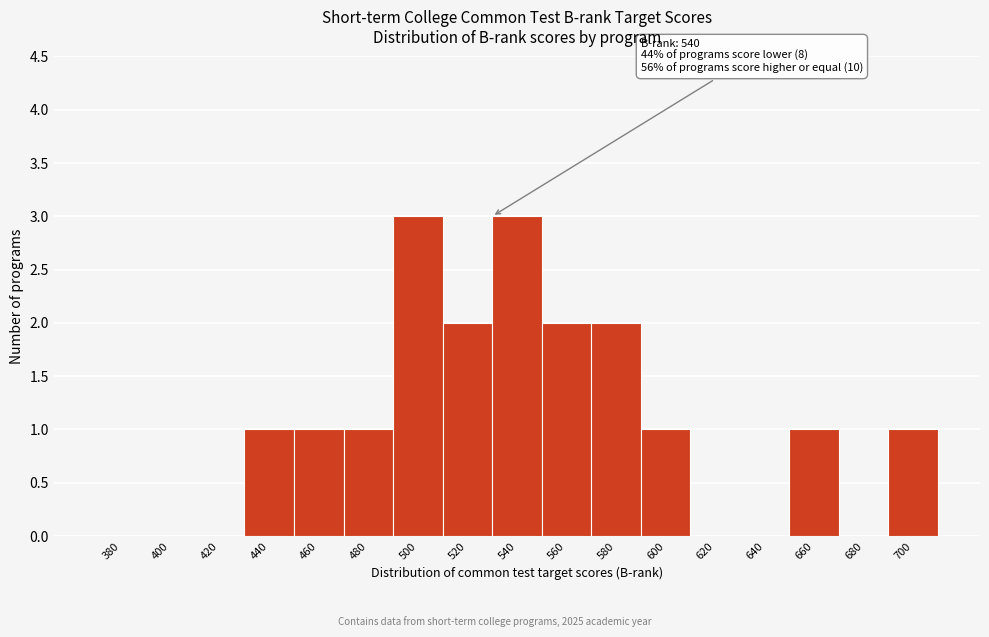

Reading left to right, extract all data points from this chart.

380=0	400=0	420=0	440=1	460=1	480=1	500=3	520=2	540=3	560=2	580=2	600=1	620=0	640=0	660=1	680=0	700=1